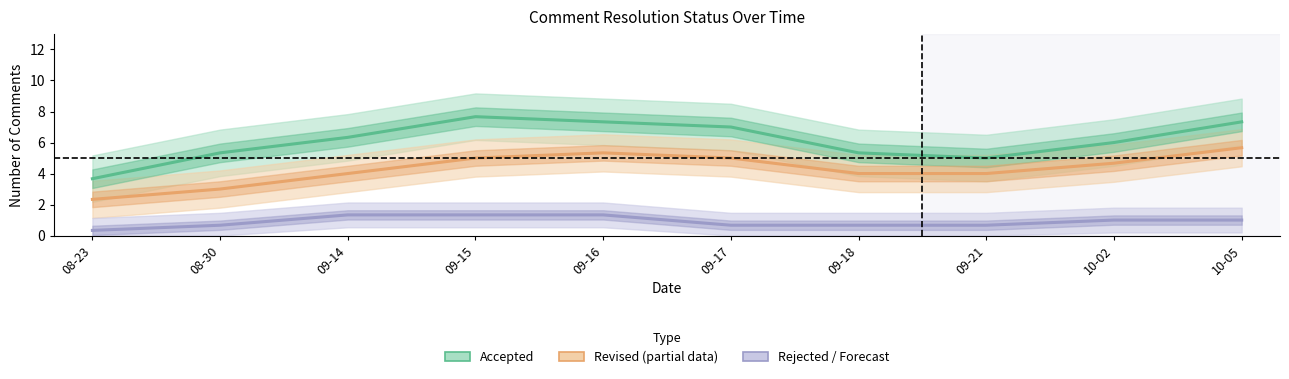

Which category has the lowest value in the Rejected series?

08-23